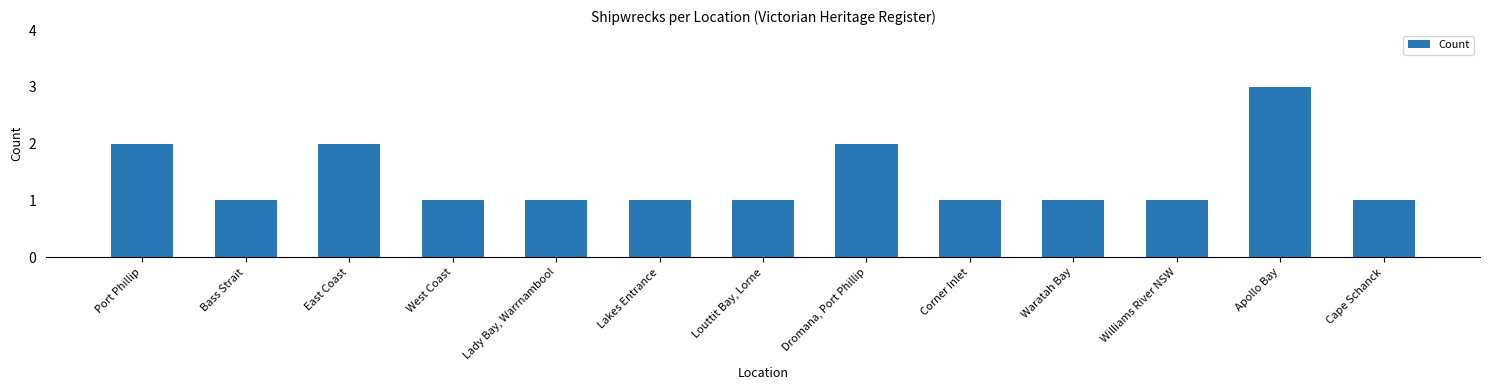

What is the sum of the values at Cape Schanck and Louttit Bay, Lorne?

2